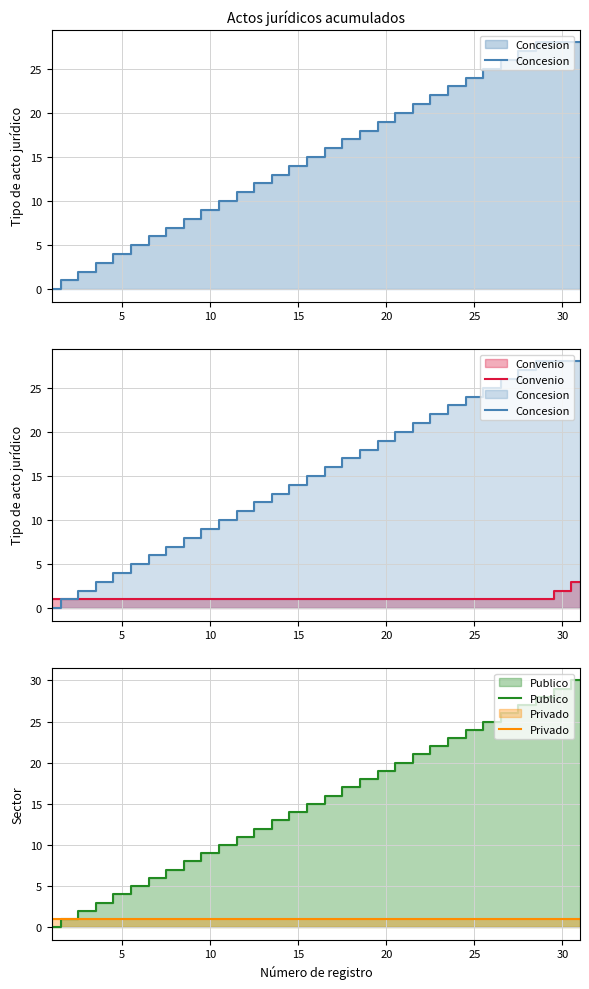

Rank the series at 30 from lowest to highest value.

Privado, Convenio, Concesion, Publico